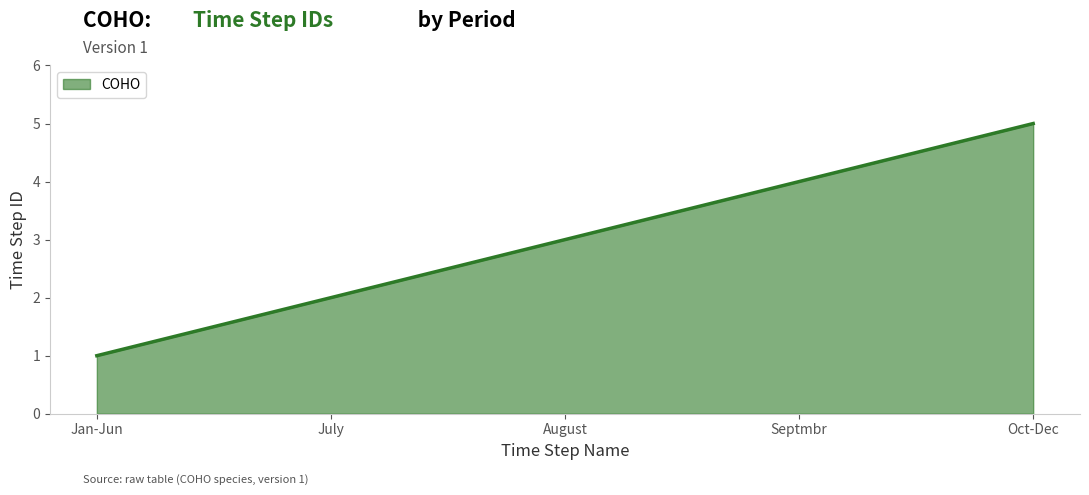

The value at August is 3. True or false?

True